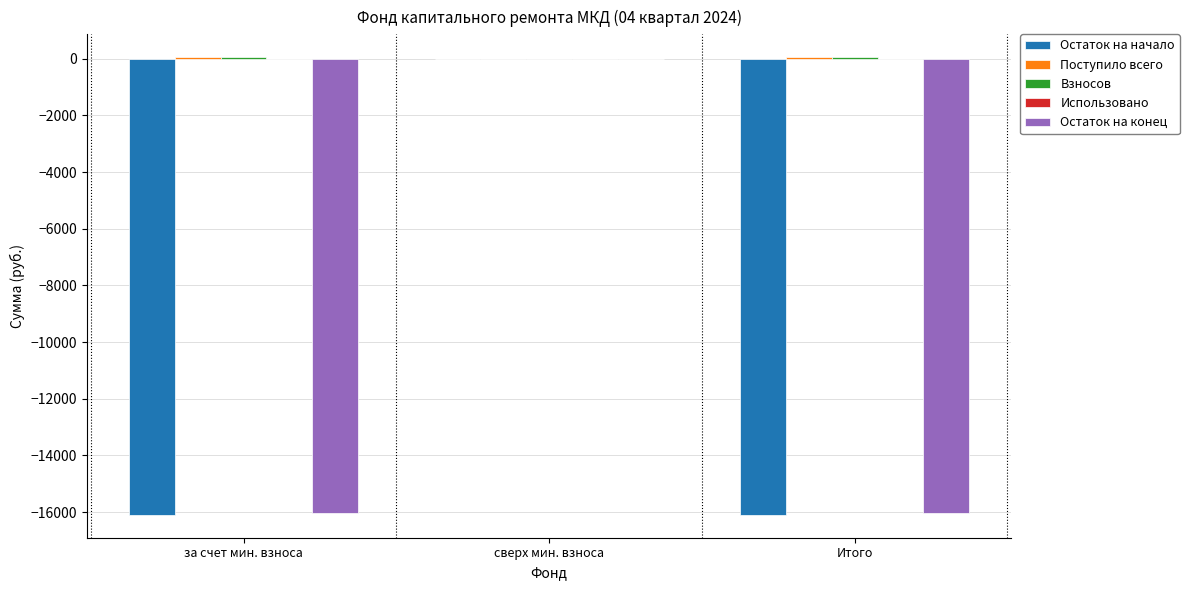

Are the bars horizontal?

No